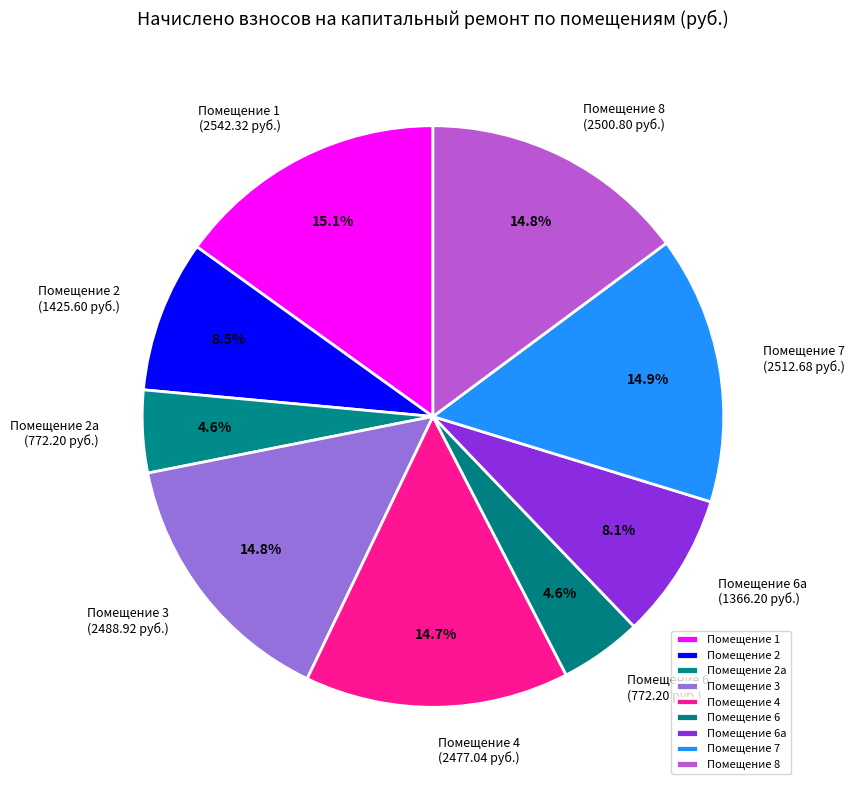

Count the number of slices in the pie.

9